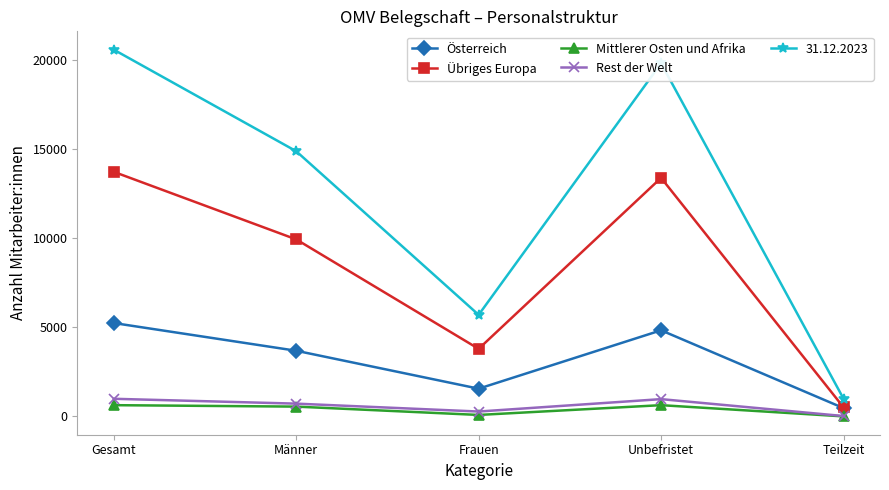

What is the maximum value for Österreich?

5242